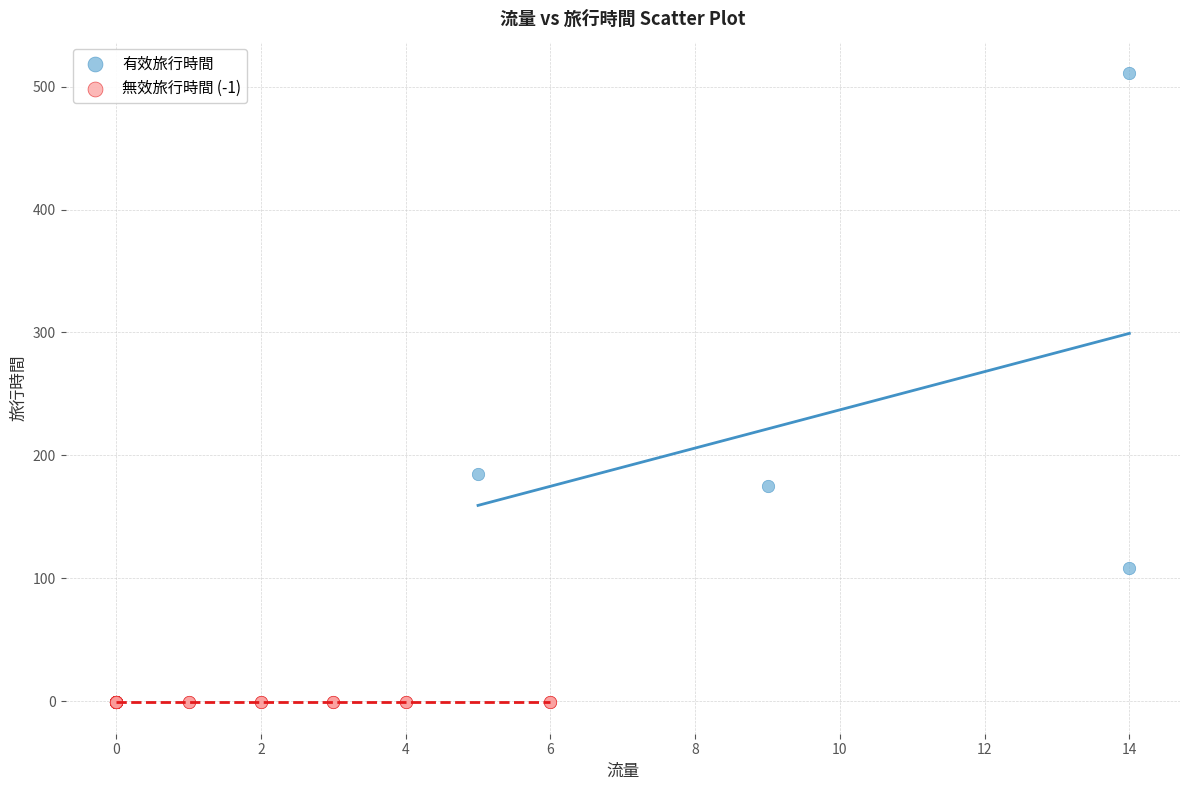

Which series reaches the maximum Y coordinate?

有效旅行時間